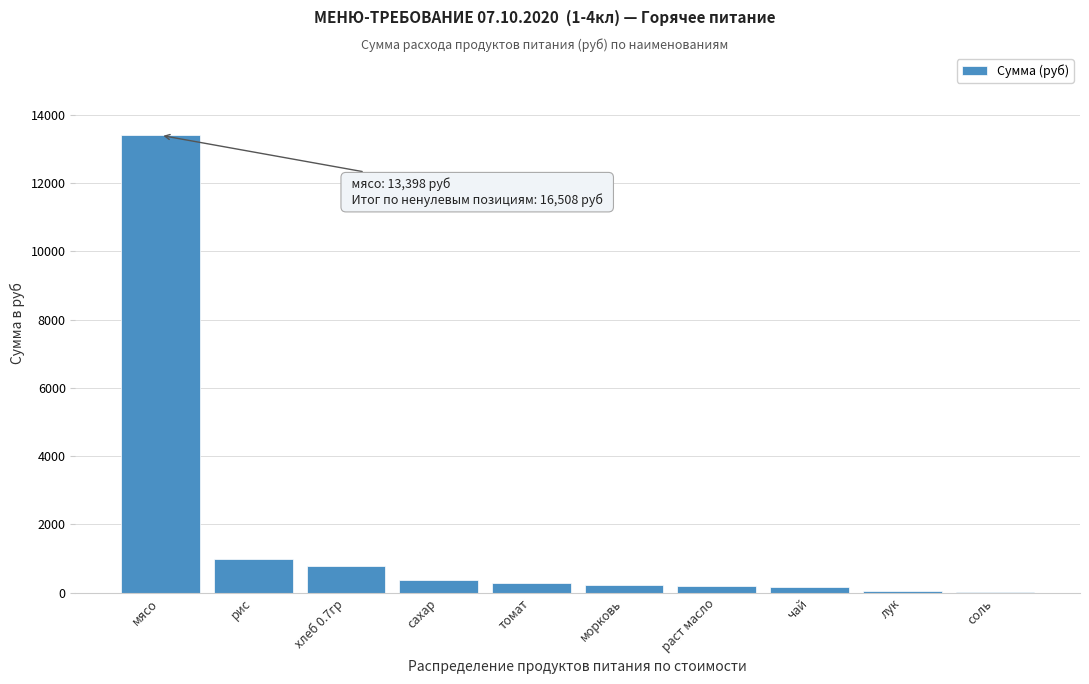

What is the change in value from хлеб 0.7гр to сахар?

-412.6